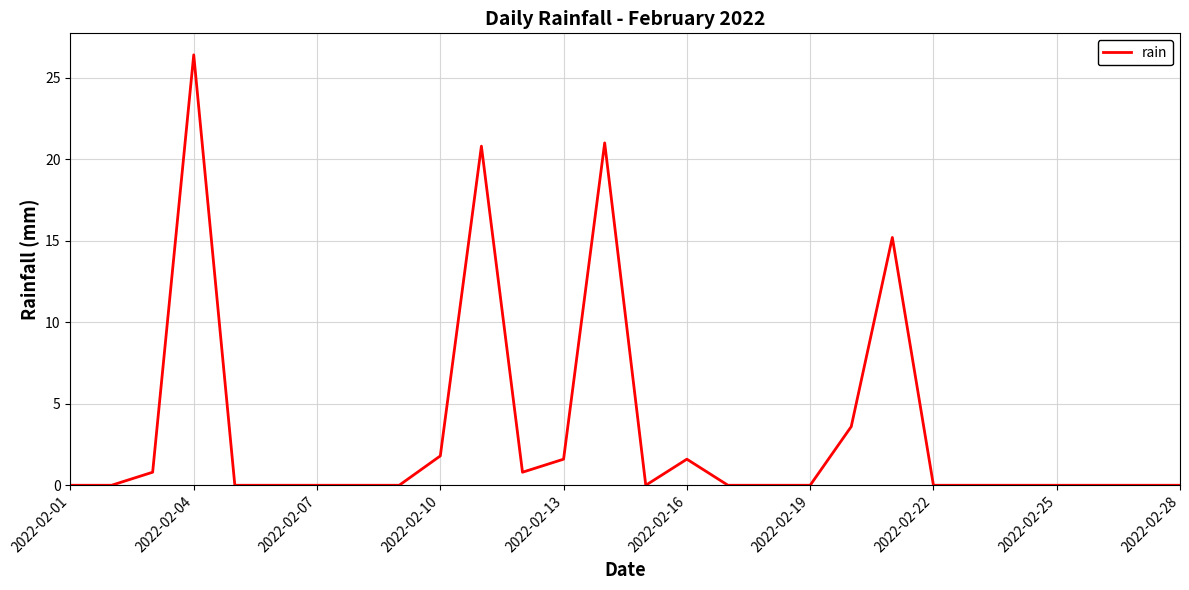

What is the average value?

3.3